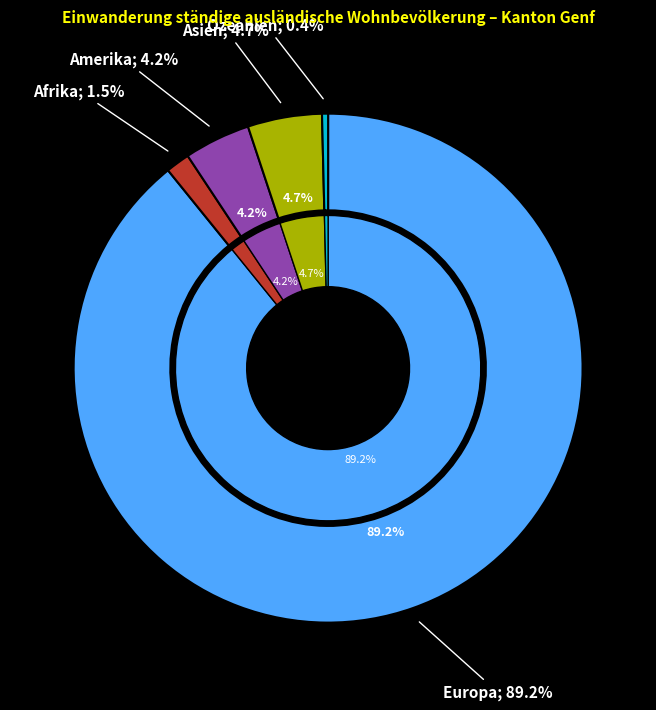

How much of the chart is everything except Asien?

95.3%